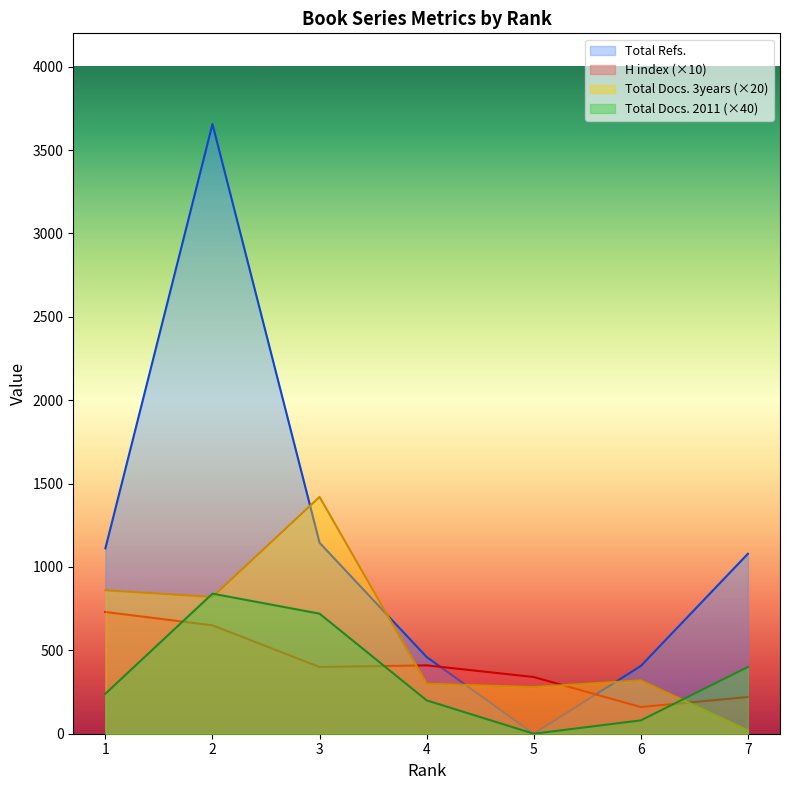

What is the sum of all Total Docs. (2011) values?

2480